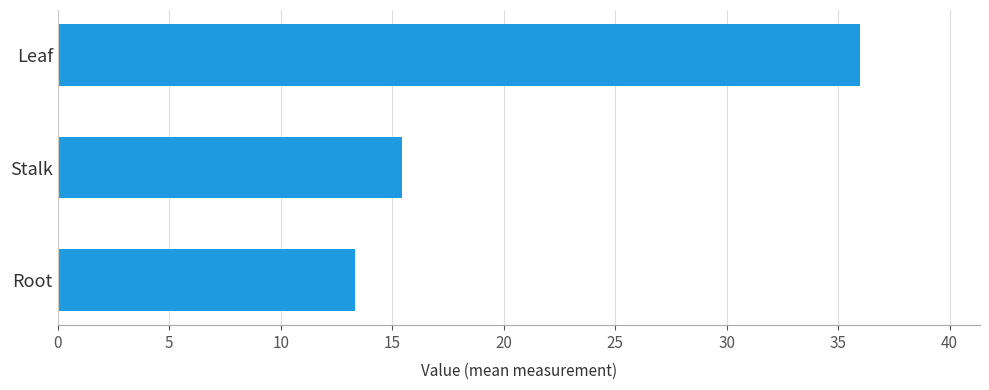

Reading top to bottom, what are all the values shown in this chart?

36.0	15.4	13.3